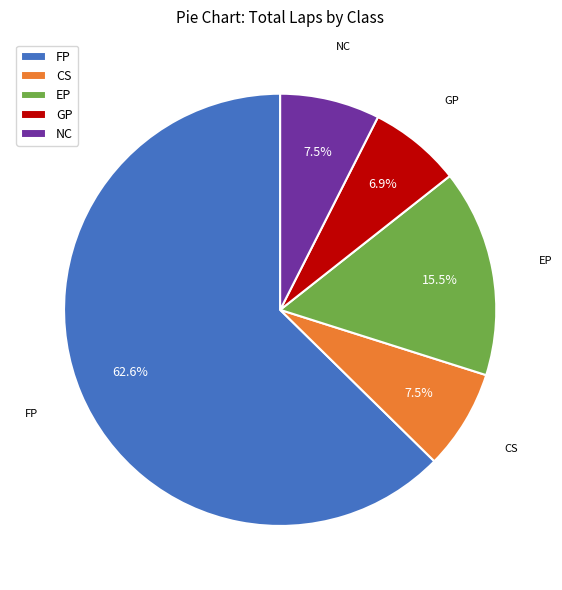

Is NC the majority of the pie?

No